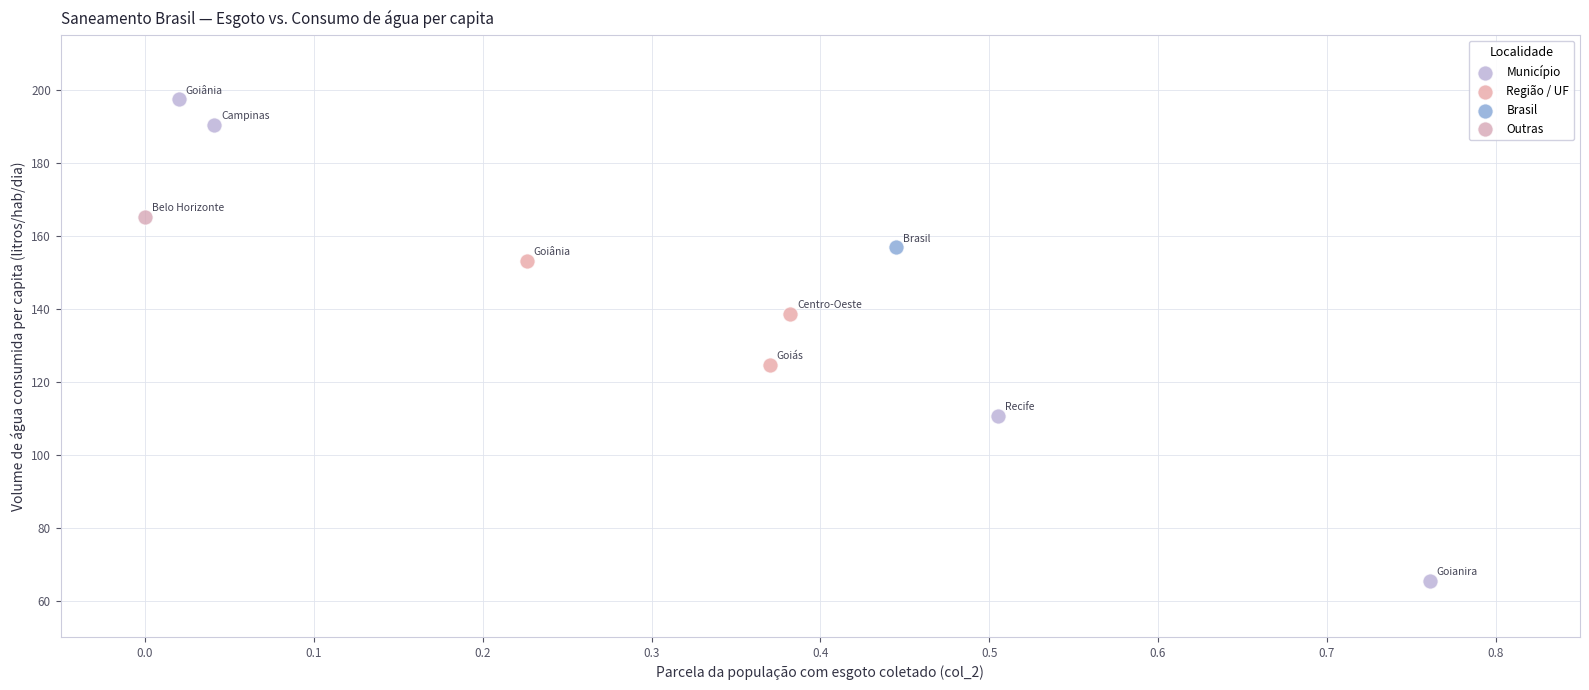

Which series reaches the minimum Y coordinate?

Município